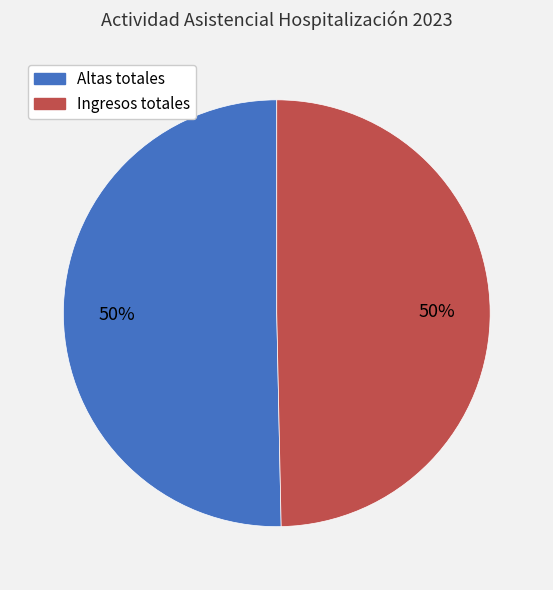

Approximately how many times larger is the value at Altas totales compared to Ingresos totales?

1.0